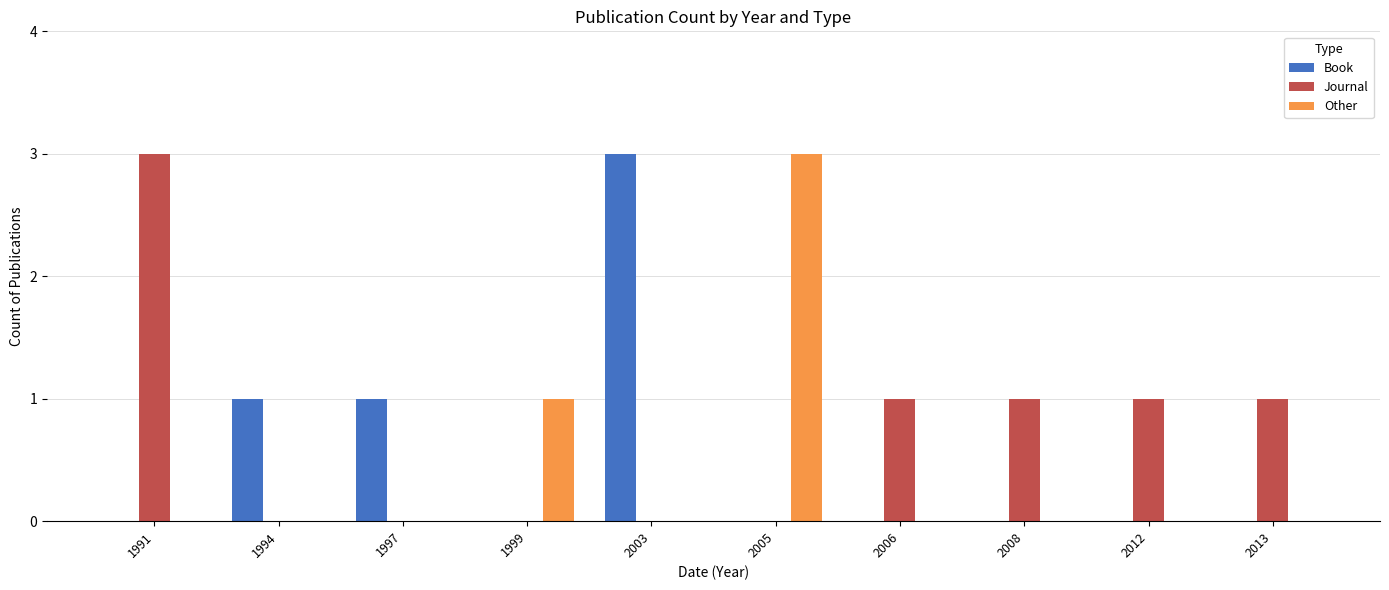

The Book series shows -2 at 2006. True or false?

False